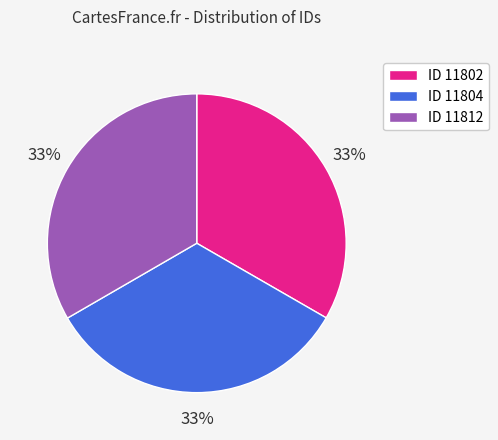

Is there a majority slice in this chart?

No